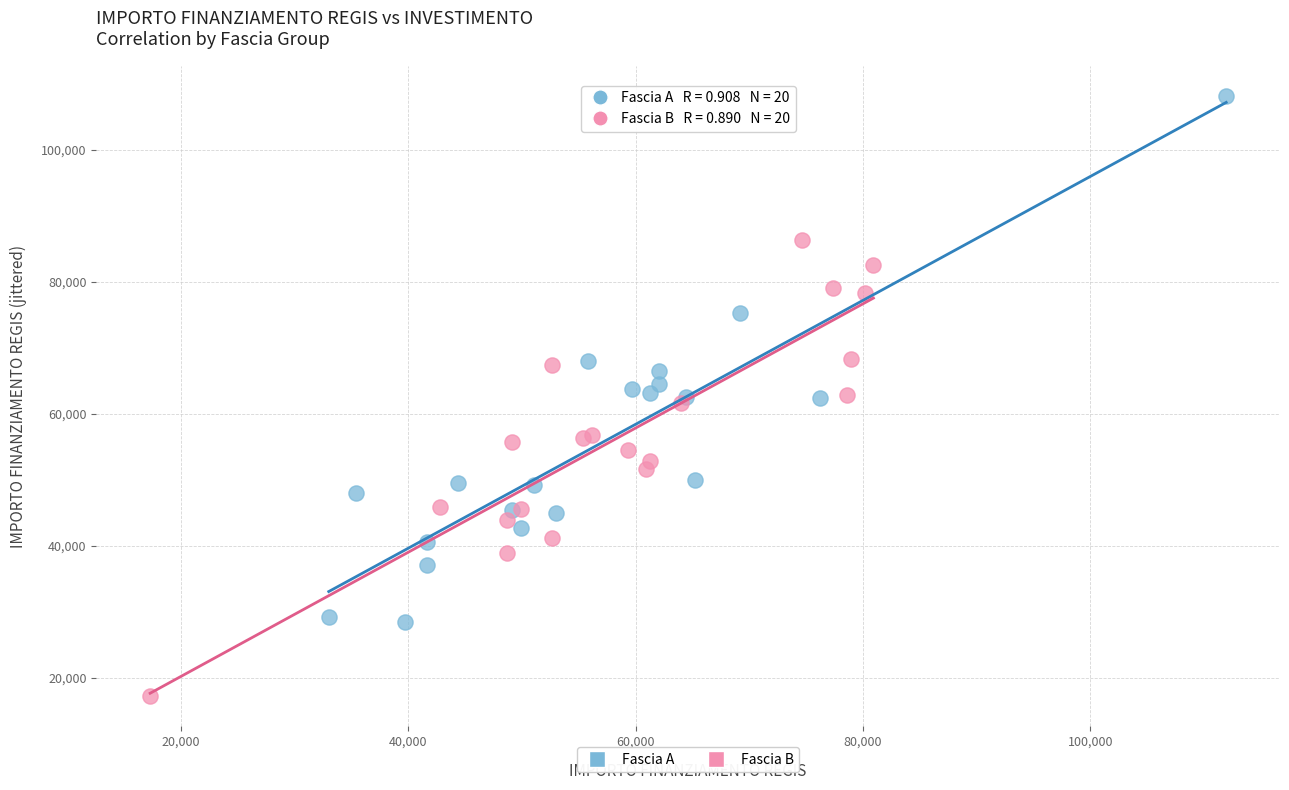

Which series reaches the maximum Y coordinate?

Fascia A